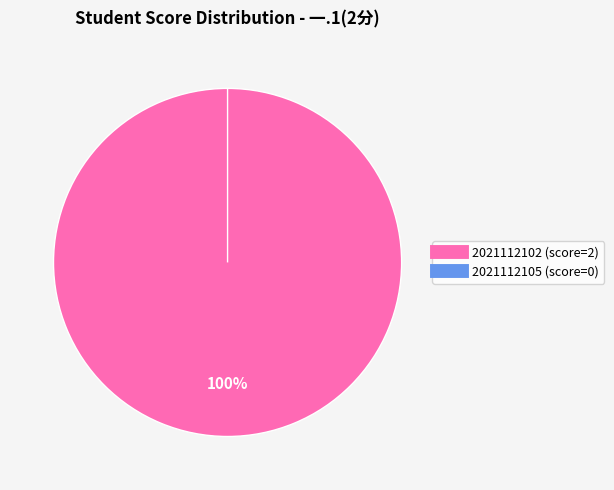

To the nearest percent, what is the difference between the largest and smallest slice percentages?

100%